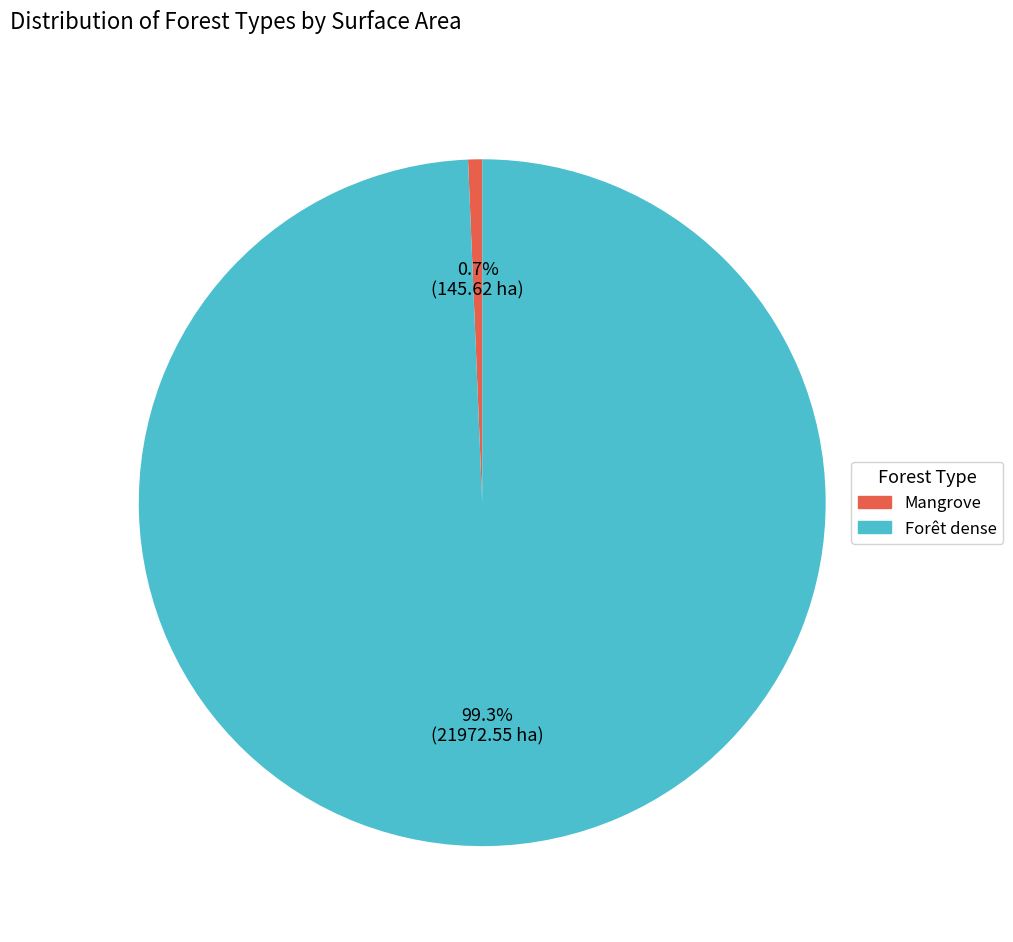

How many slices are in this pie chart?

2